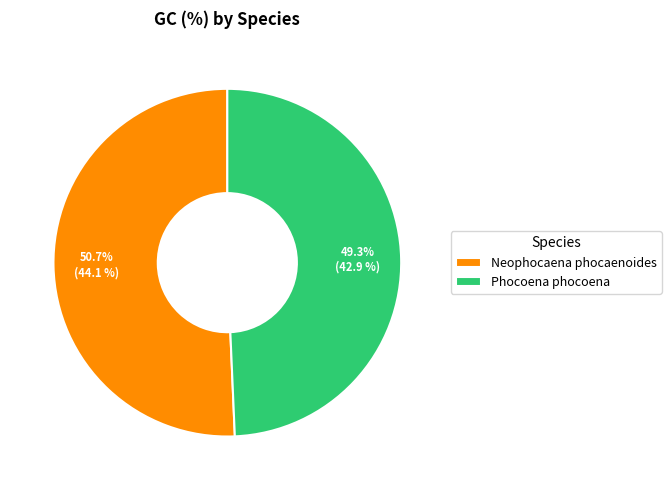

To the nearest percent, what portion does Phocoena phocoena represent?

49%